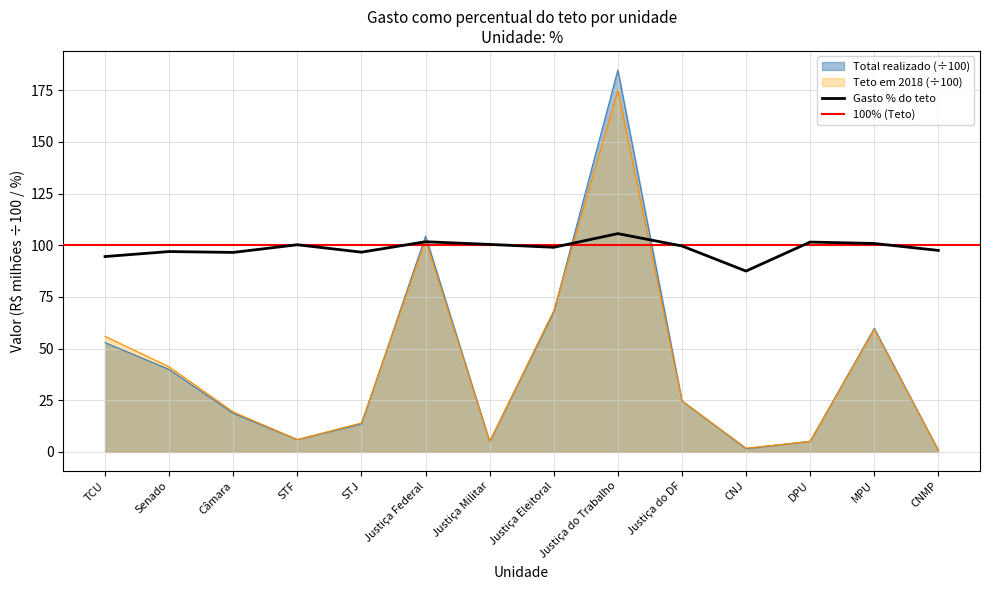

After their last crossing, which series has the higher values: Gasto como percentual do teto or Teto em 2018?

Gasto como percentual do teto